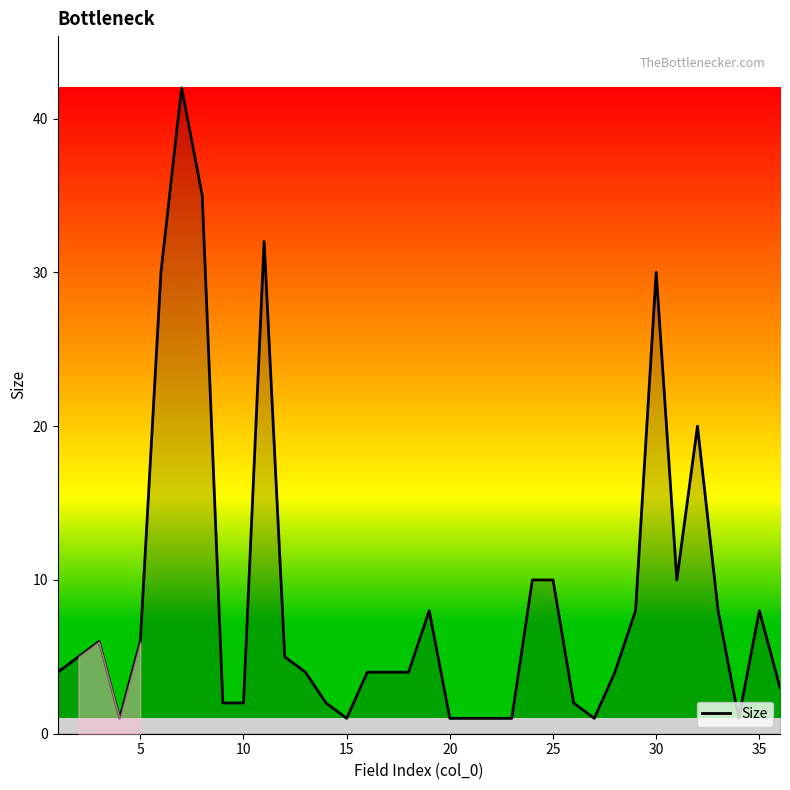

Reading left to right, what are all the values shown in this chart?

4	5	6	1	6	30	42	35	2	2	32	5	4	2	1	4	4	4	8	1	1	1	1	10	10	2	1	4	8	30	10	20	8	1	8	3